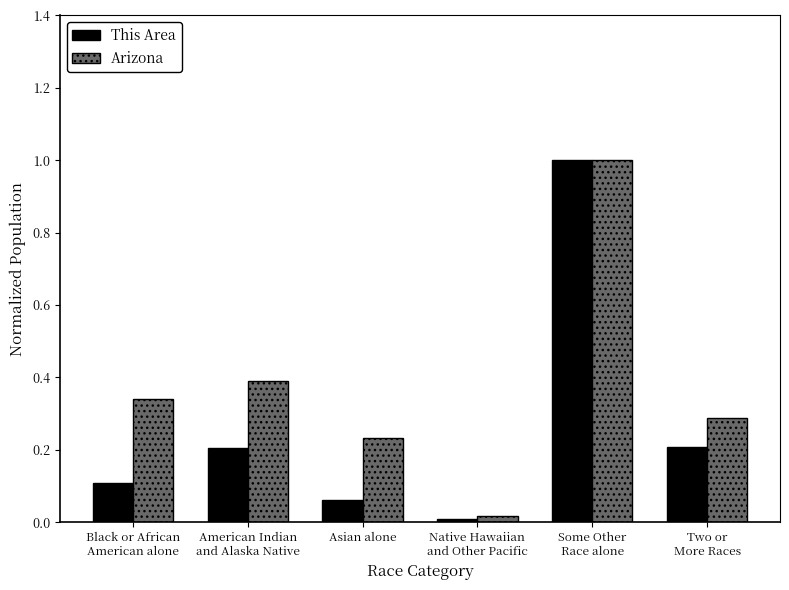

Rank the series by their average value, from highest to lowest.

Arizona, This Area